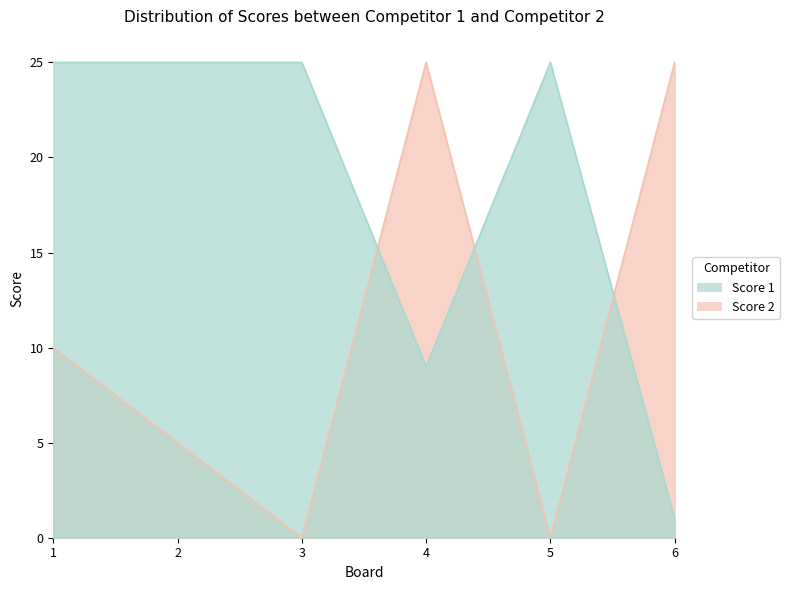

What is the sum of all Score 1 values?

110